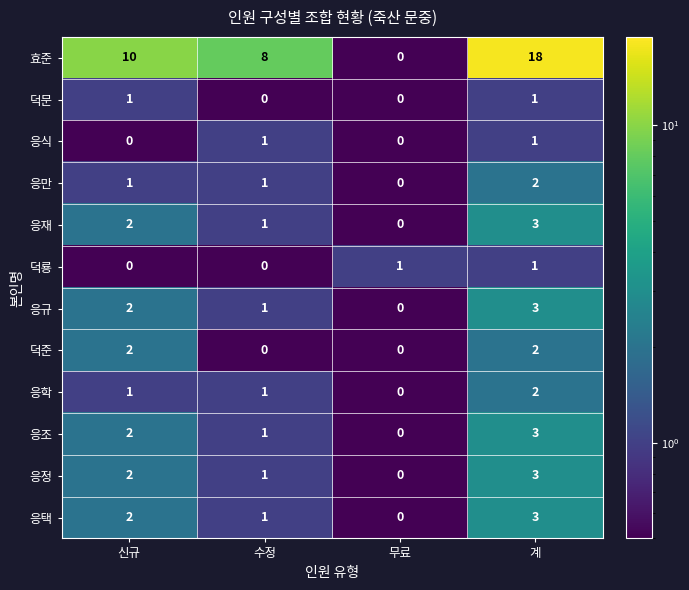

Which series has the largest range (max minus min)?

효준